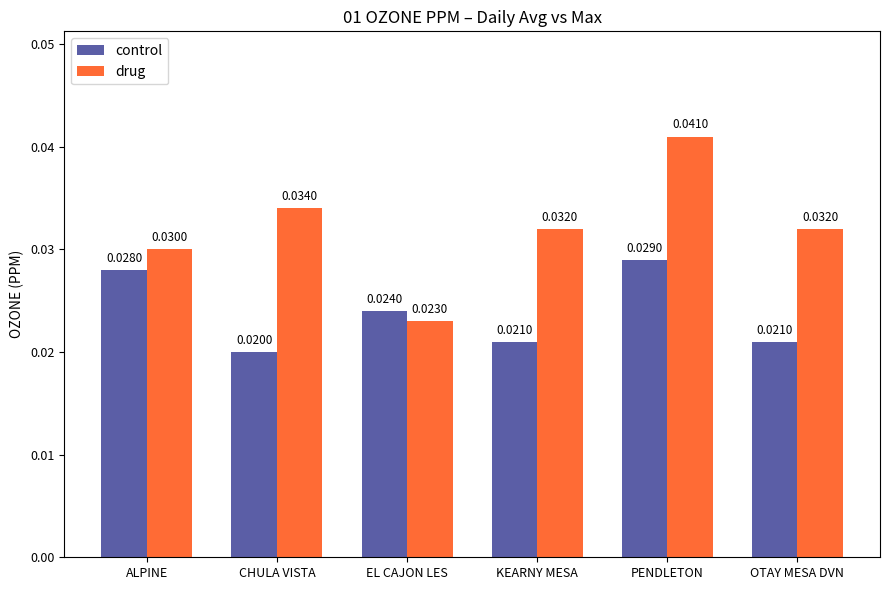

Is it true that drug equals 0.1 at KEARNY MESA?

False